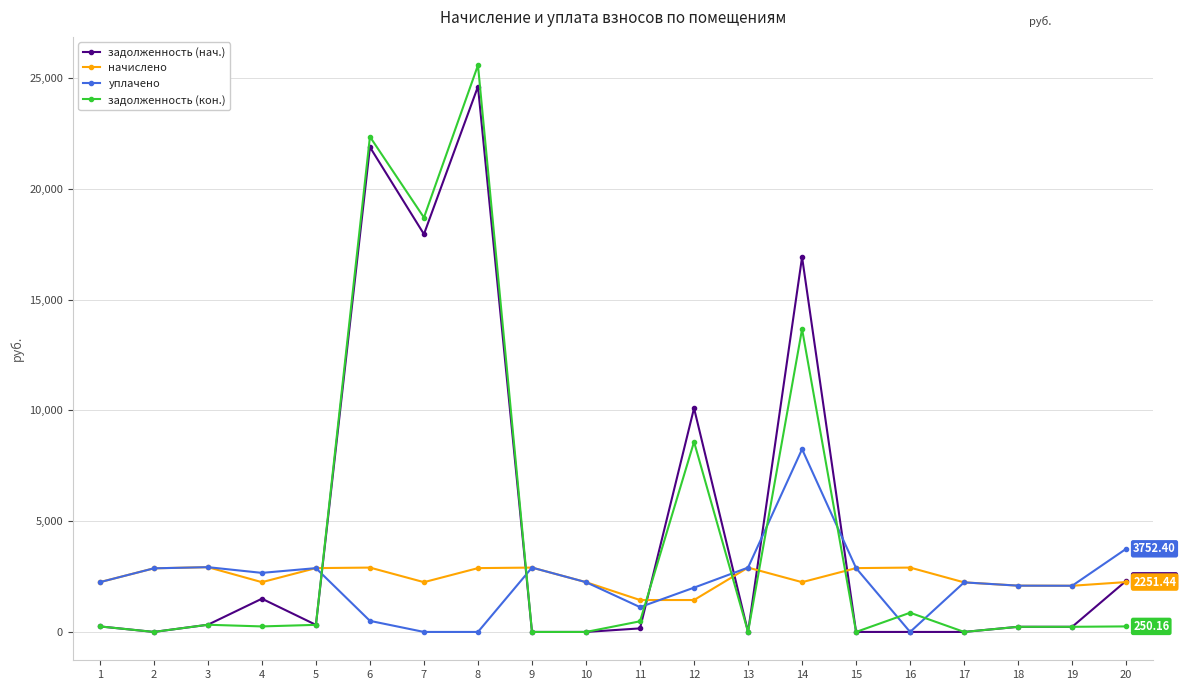

True or false: задолженность (нач.) has more than 0 points higher than both neighbors.

True